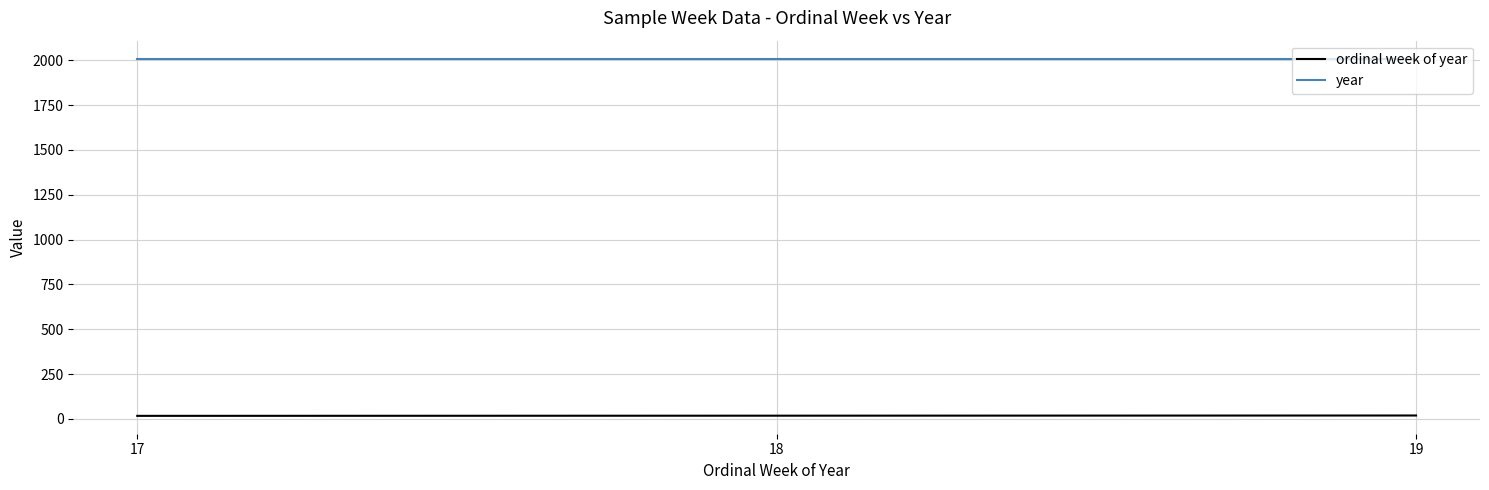

The year series shows 2986 at 18. True or false?

False